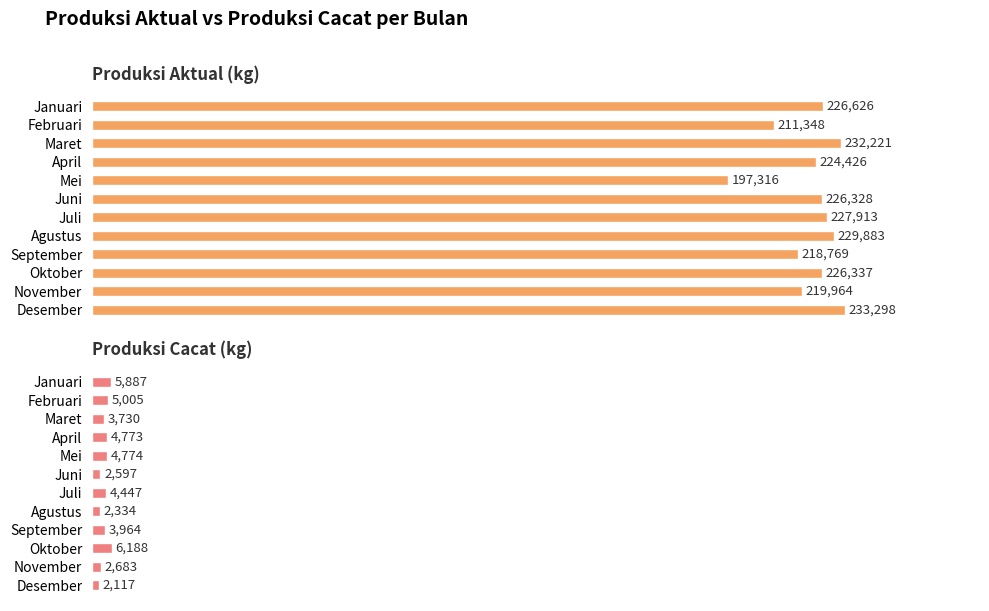

What is the difference between the maximum and minimum values in the Produksi Aktual (kg) series?

35982